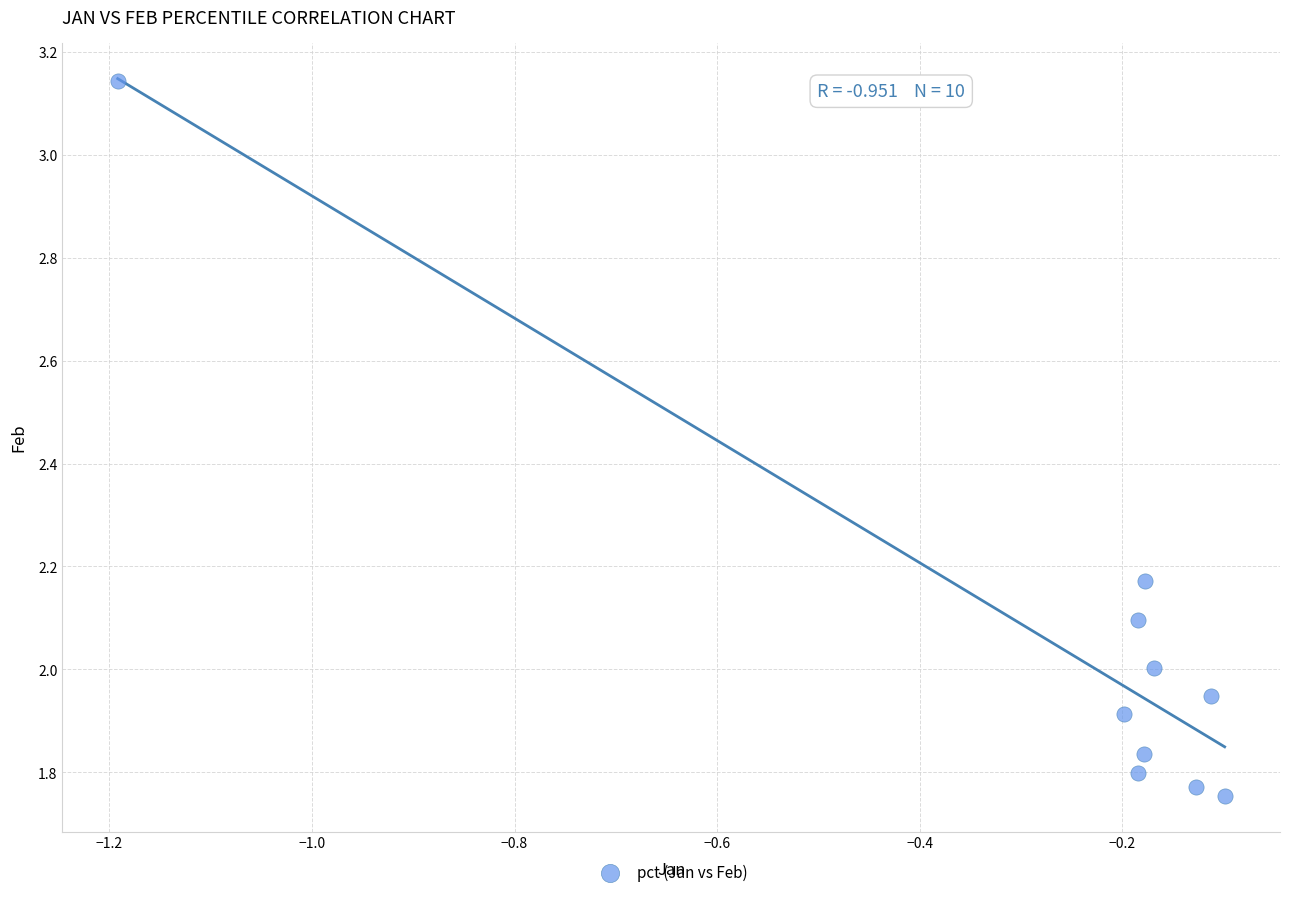

What is the average X value?

-0.3